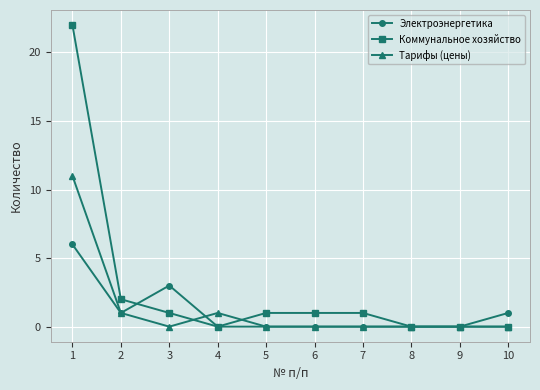

At which category does Тарифы (цены) reach its first local valley?

3